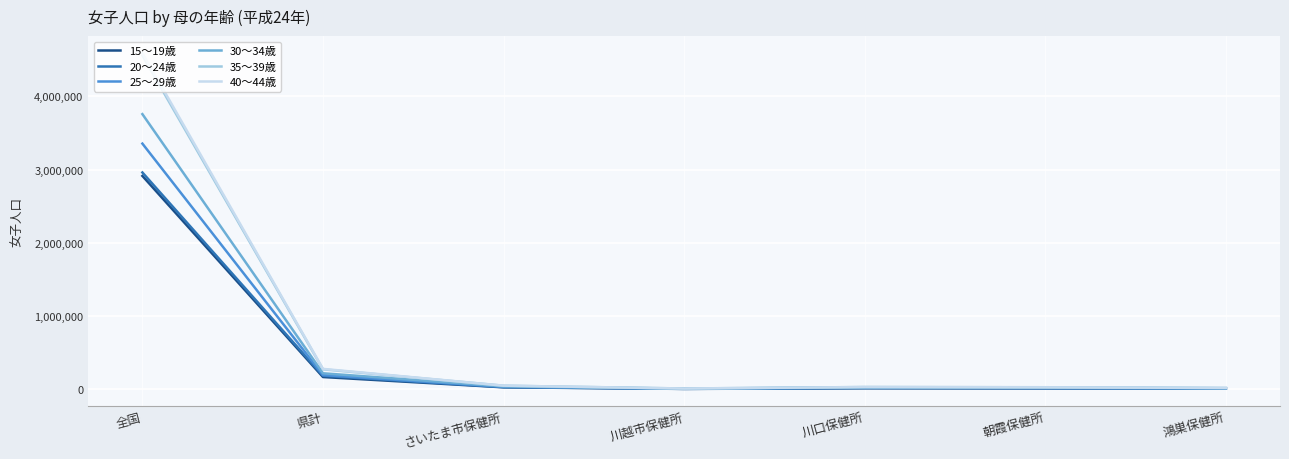

At which category is the sum across all series the highest?

全国